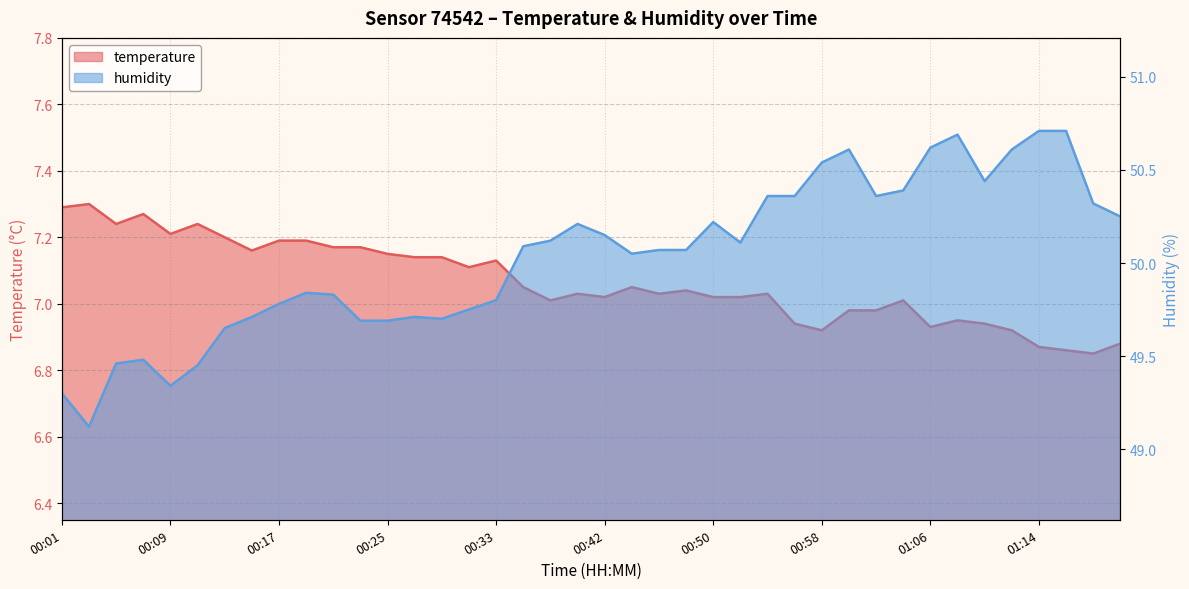

Where is humidity nearest to the value 49?

00:03